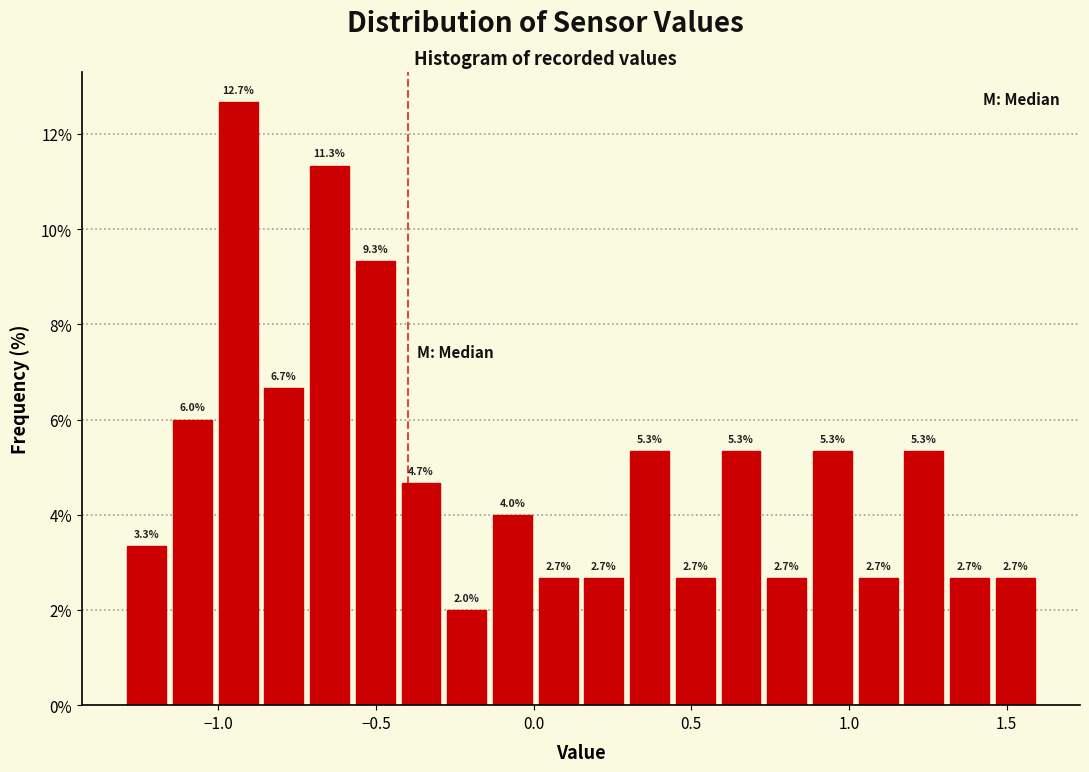

Read against the x-axis, roughly where is the centre of the tallest bar?

-0.95